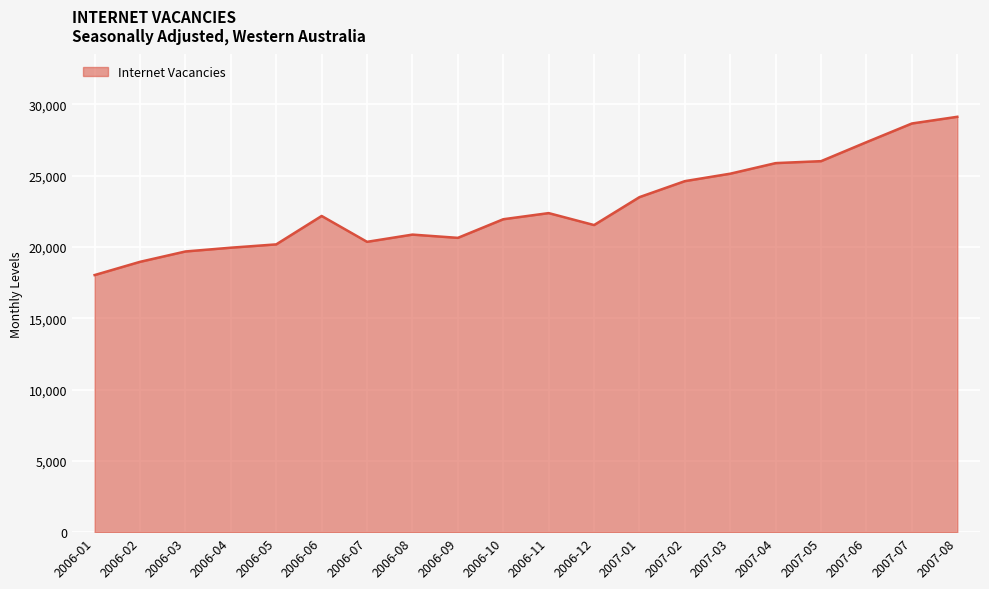

What is the approximate value at 2006-12?

21532.3